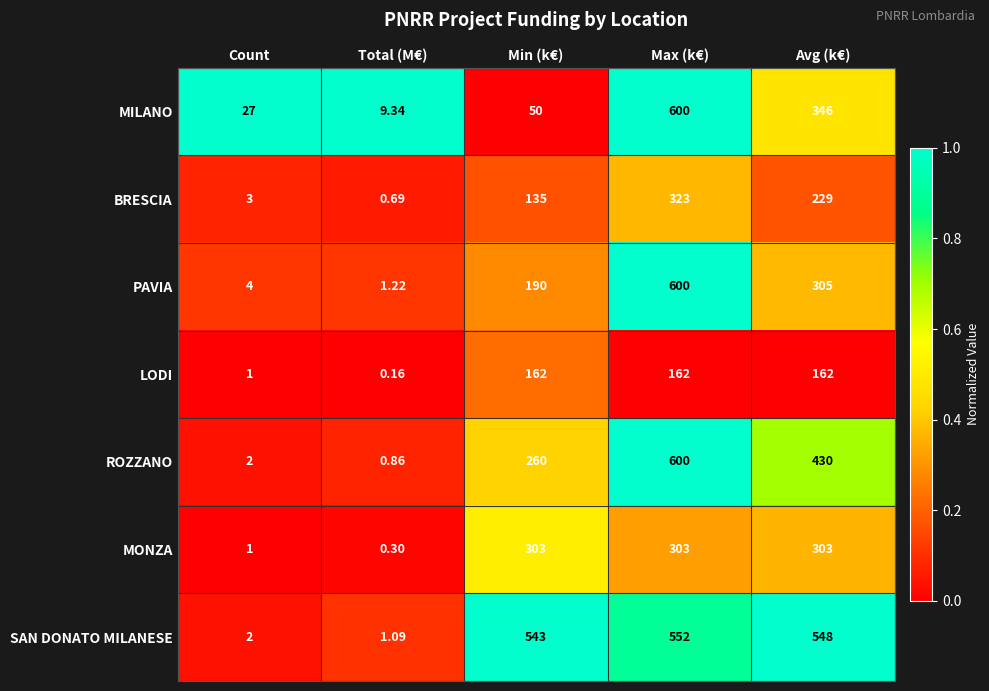

How many data points does each series have?

5